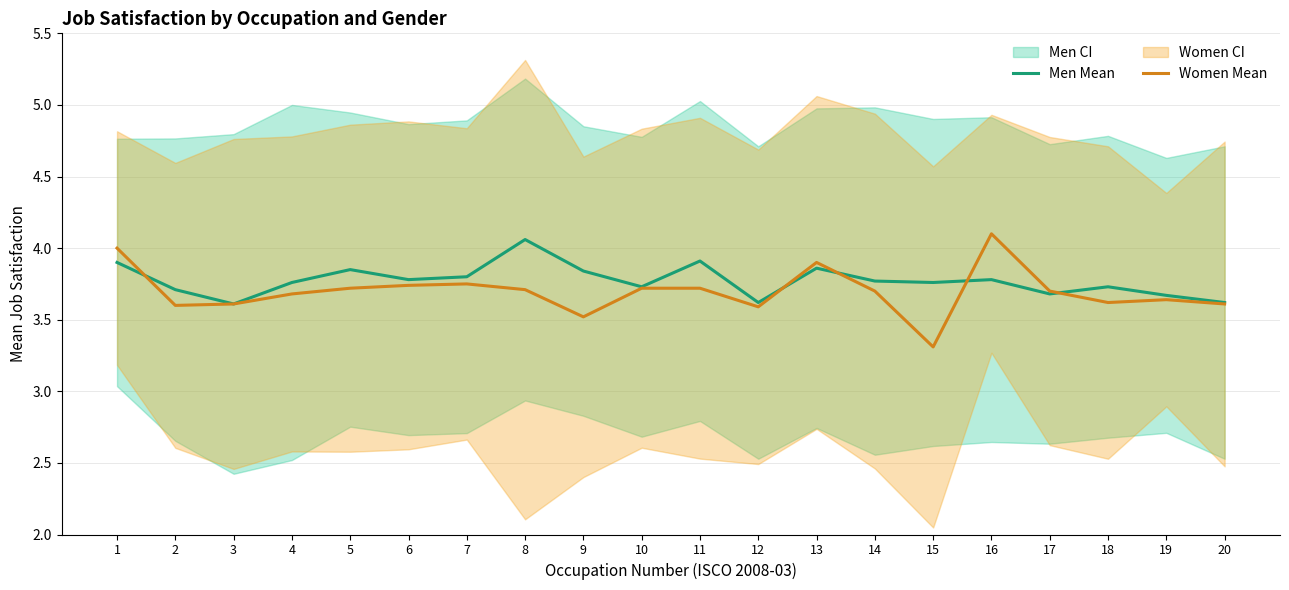

How many lines are shown in the chart?

2